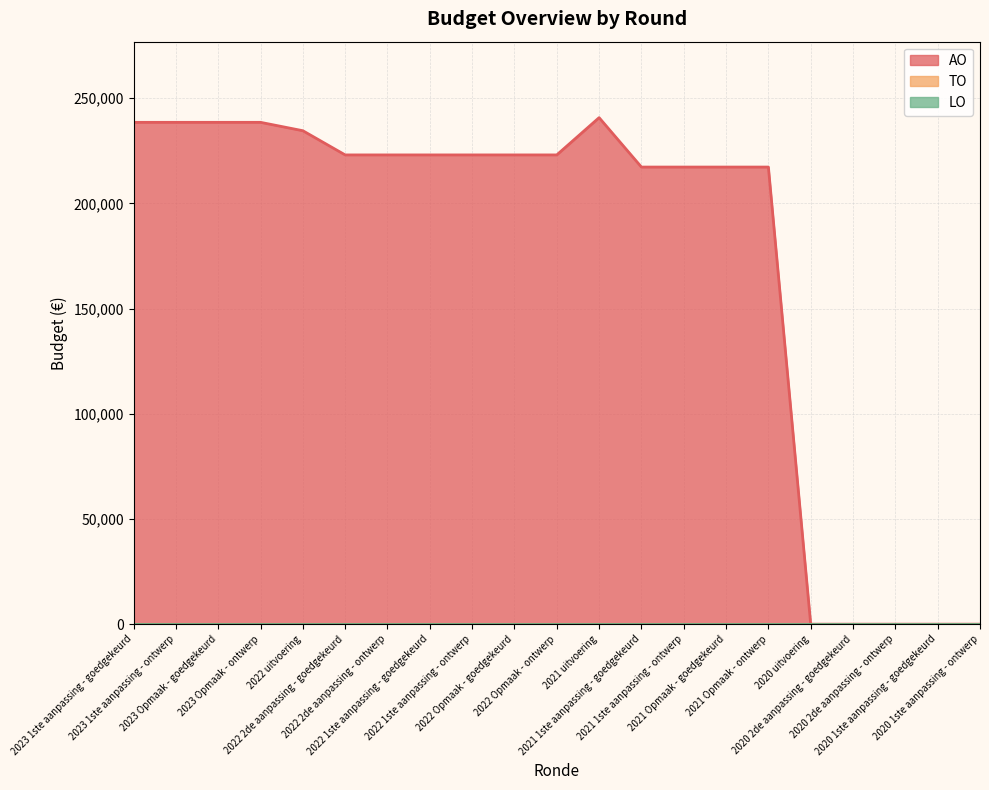

Reading right to left, transcribe all the data shown in this chart.

AO: 0	0	0	0	0	217288	217288	217288	217288	240778	223059	223059	223059	223059	223059	223059	234561	238548	238548	238548	238548
TO: 0	0	0	0	0	0	0	0	0	0	0	0	0	0	0	0	0	0	0	0	0
LO: 0	0	0	0	0	0	0	0	0	0	0	0	0	0	0	0	0	0	0	0	0